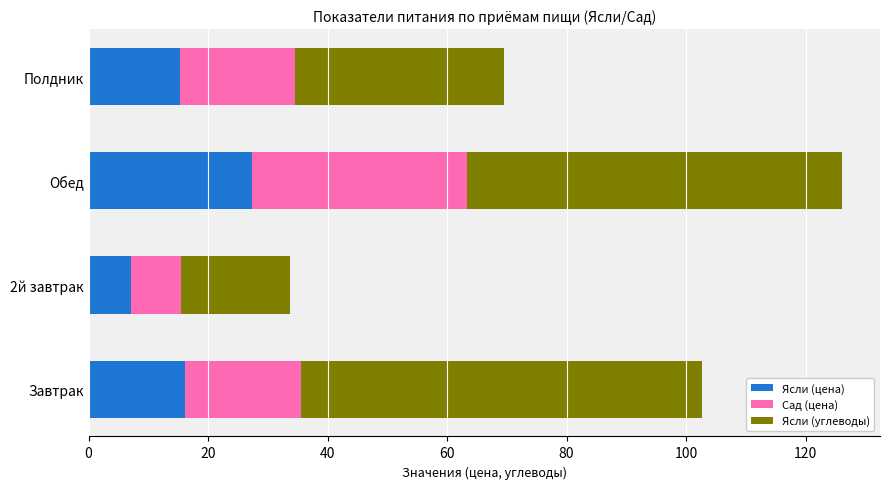

What are all the series names shown in the legend?

Ясли (цена), Сад (цена), Ясли (углеводы)